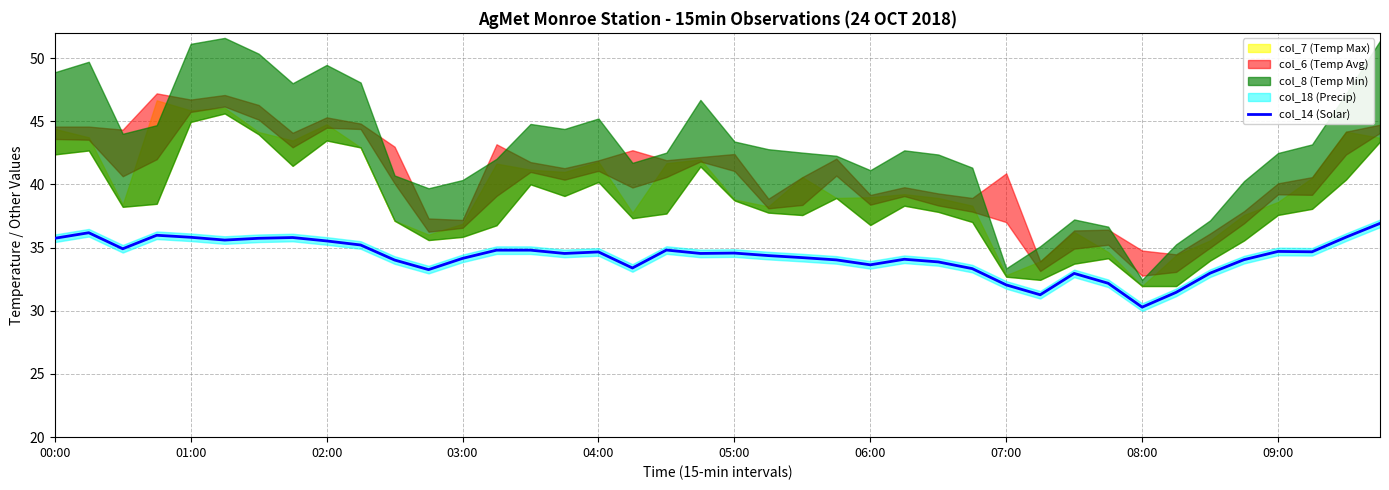

The value of col_14 (Solar) at 01:00 is 51.8. True or false?

False